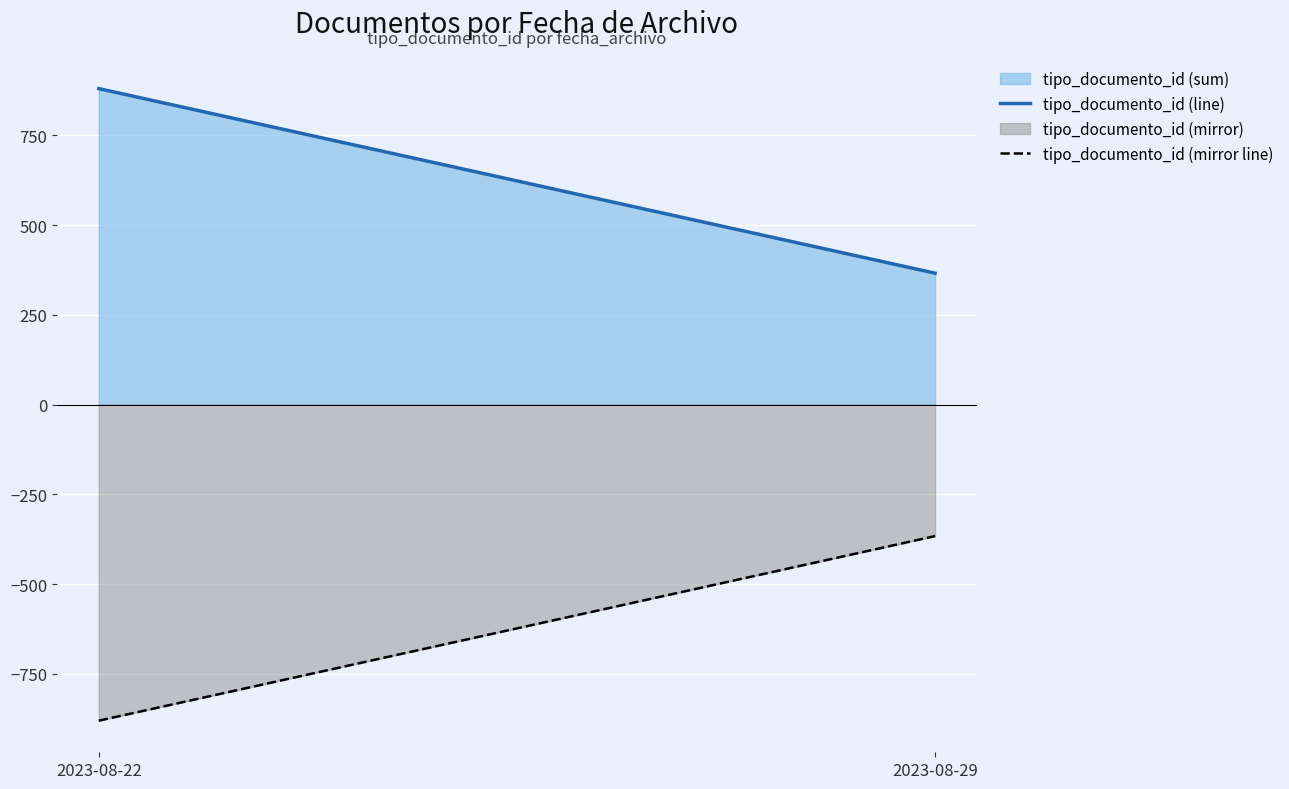

How many series are shown in this chart?

2